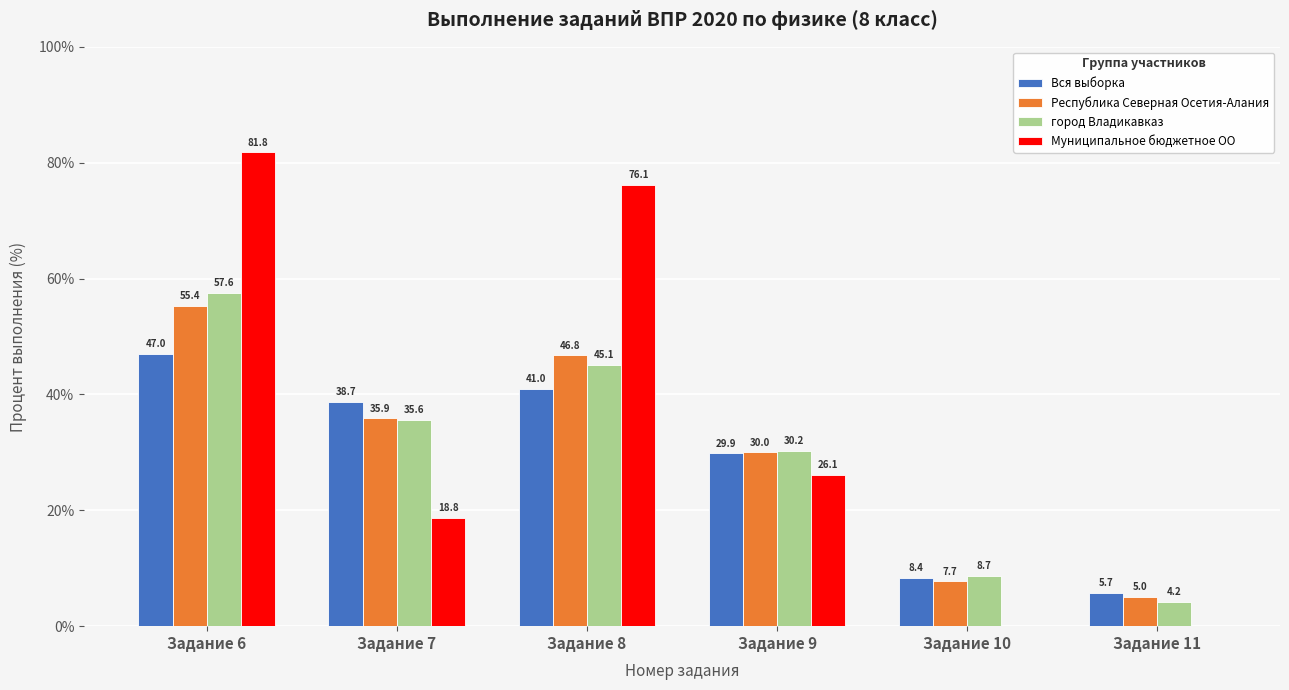

What is the difference between the Республика Северная Осетия-Алания values at Задание 6 and Задание 11?

50.3